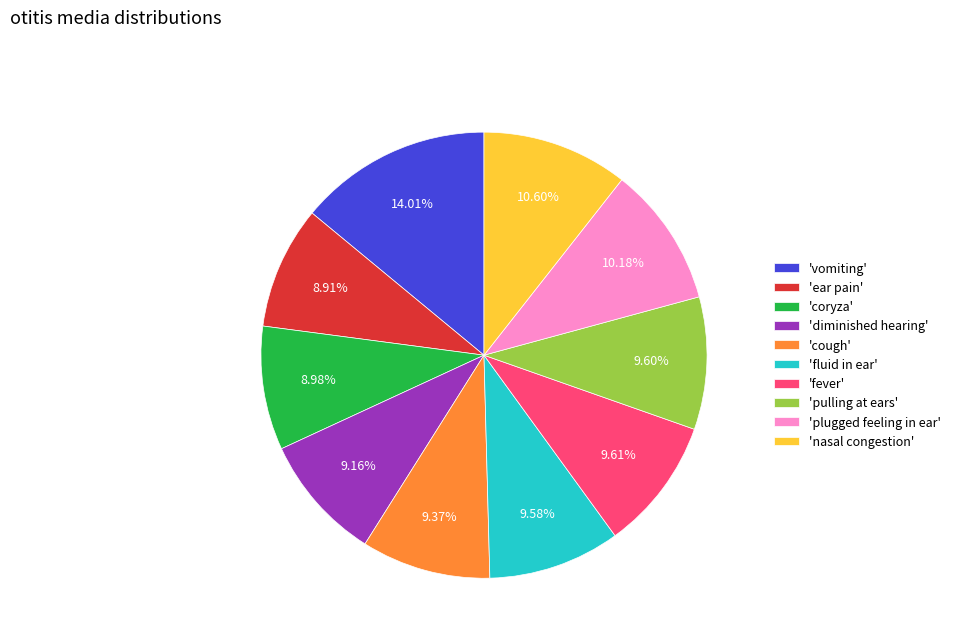

Is 'fluid in ear' the majority of the pie?

No